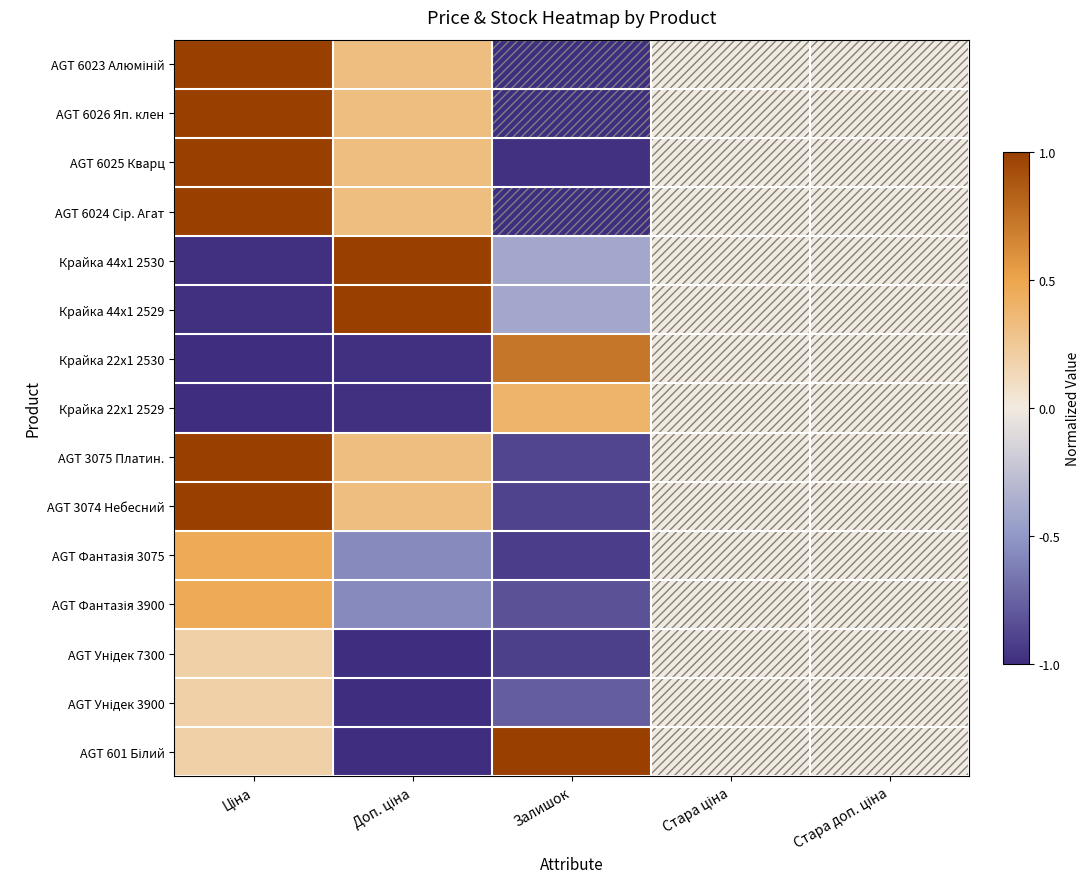

At Ціна, list the series in order from largest to smallest.

AGT 6023 Алюміній, AGT 6026 Яп. клен, AGT 6025 Кварц, AGT 6024 Сір. Агат, AGT 3075 Платин., AGT 3074 Небесний, AGT Фантазія 3075, AGT Фантазія 3900, AGT Унідек 7300, AGT Унідек 3900, AGT 601 Білий, Крайка 44x1 2530, Крайка 44x1 2529, Крайка 22x1 2530, Крайка 22x1 2529